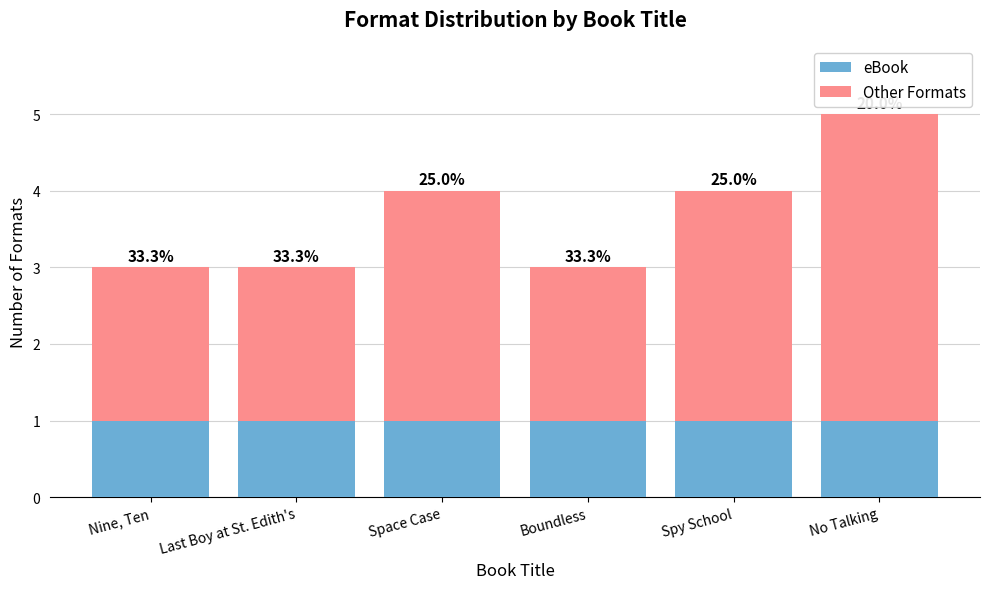

What are all the series names shown in the legend?

eBook, Other Formats